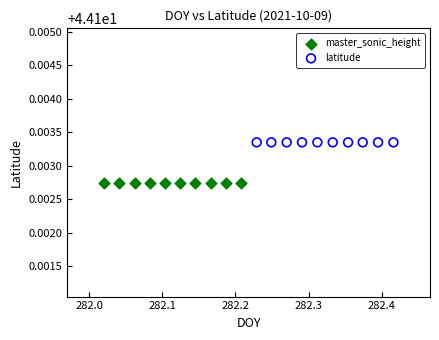

Which series reaches the minimum Y coordinate?

master_sonic_height